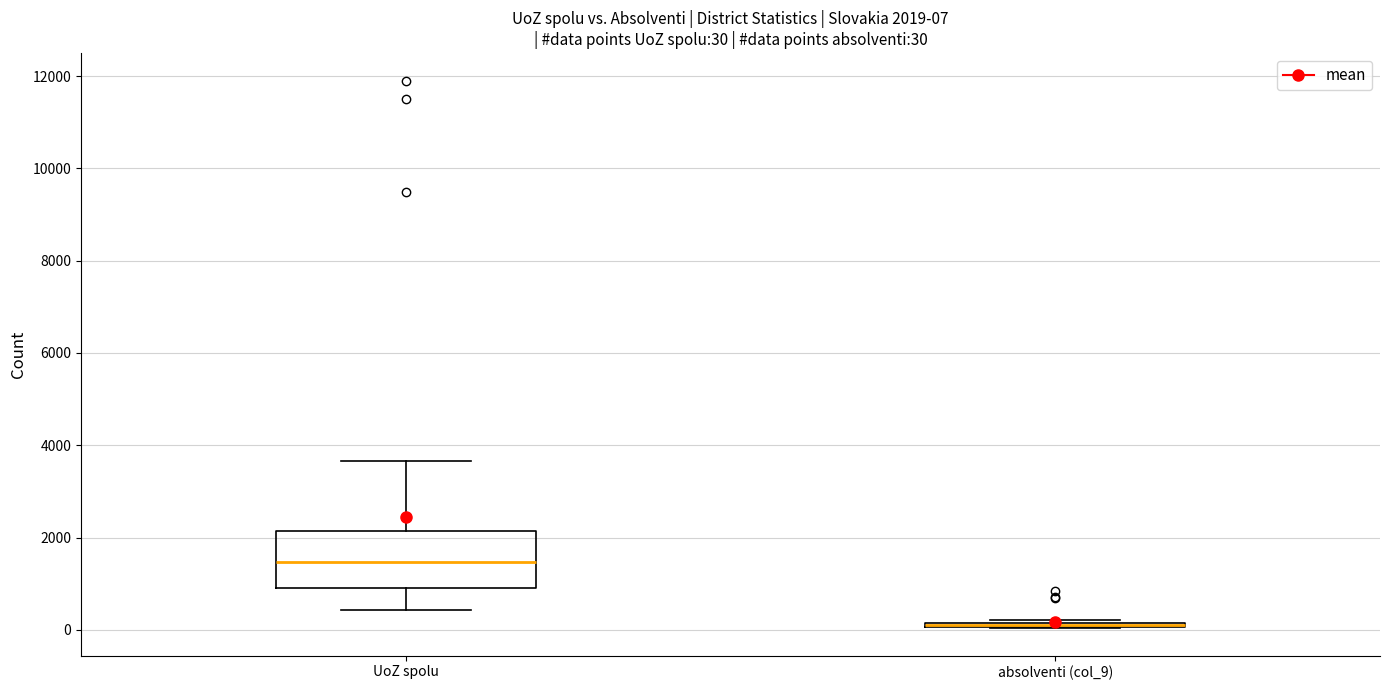

Comparing the boxes themselves (not the whiskers), which one is the tallest?

UoZ spolu